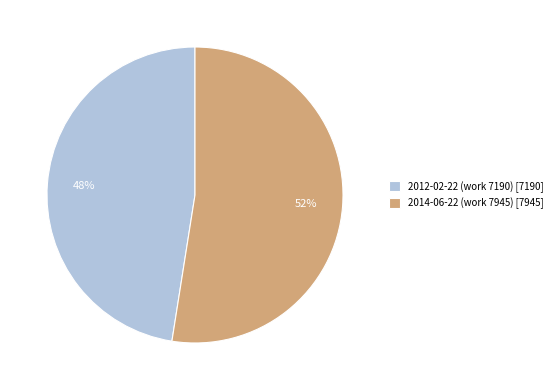

Which slice is the largest?

2014-06-22 (work 7945)